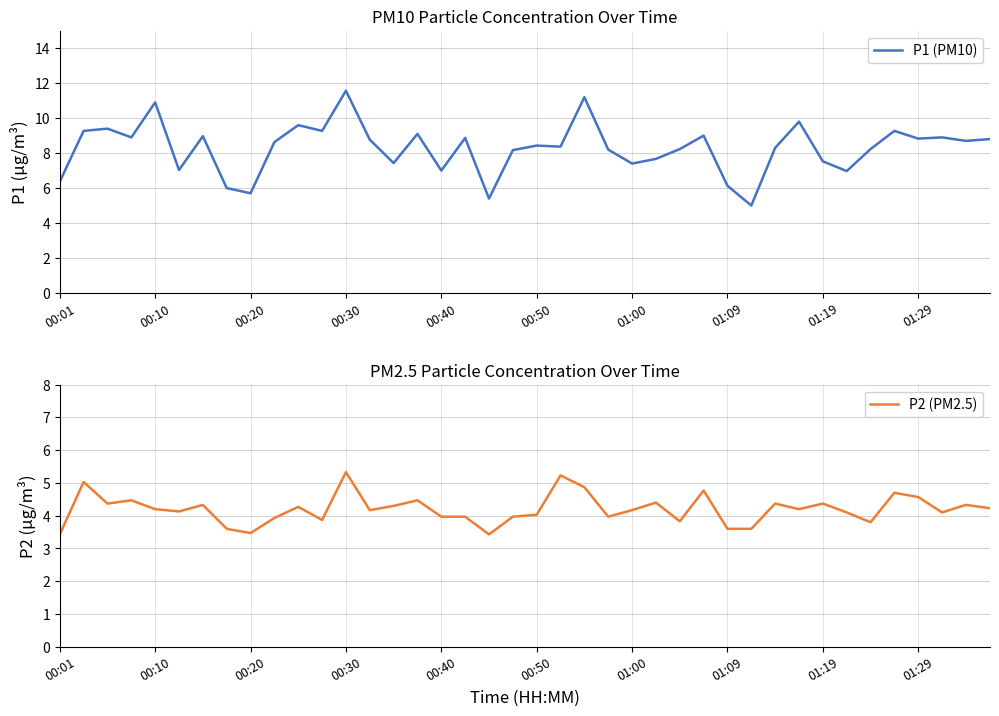

Reading right to left, list all the values displayed in this chart.

P1 (PM10): 8.8	8.7	8.9	8.8	9.3	8.2	7.0	7.5	9.8	8.3	5.0	6.1	9.0	8.2	7.7	7.4	8.2	11.2	8.4	8.4	8.2	5.4	8.9	7.0	9.1	7.4	8.8	11.6	9.3	9.6	8.6	5.7	6.0	9.0	7.0	10.9	8.9	9.4	9.3	6.4
P2 (PM2.5): 4.2	4.3	4.1	4.6	4.7	3.8	4.1	4.4	4.2	4.4	3.6	3.6	4.8	3.8	4.4	4.2	4.0	4.9	5.2	4.0	4.0	3.4	4.0	4.0	4.5	4.3	4.2	5.3	3.9	4.3	3.9	3.5	3.6	4.3	4.1	4.2	4.5	4.4	5.0	3.4